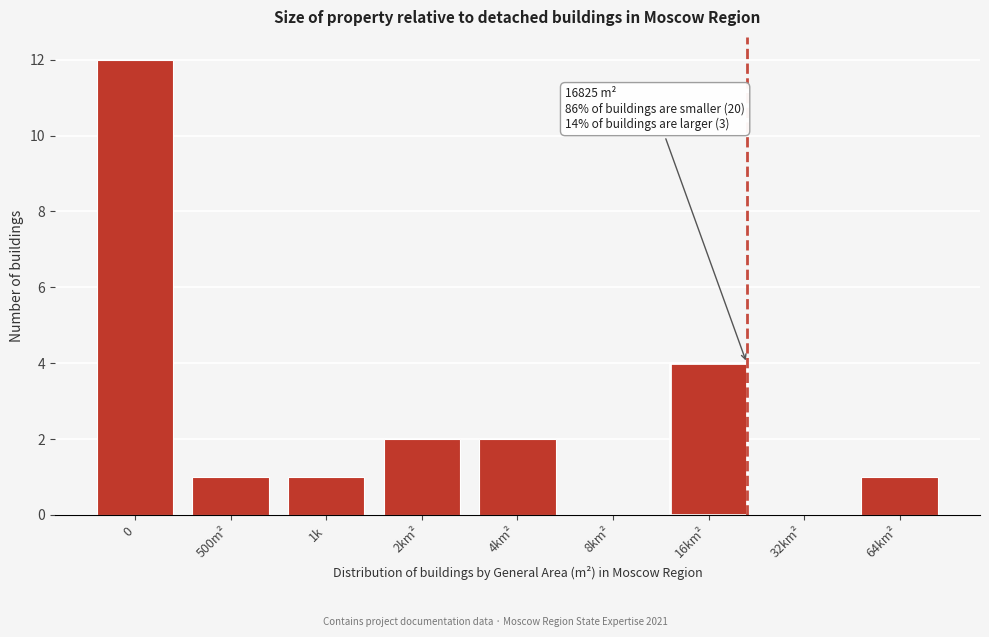

Reading right to left, what are all the values shown in this chart?

64km²=1	32km²=0	16km²=4	8km²=0	4km²=2	2km²=2	1k=1	500m²=1	0=12